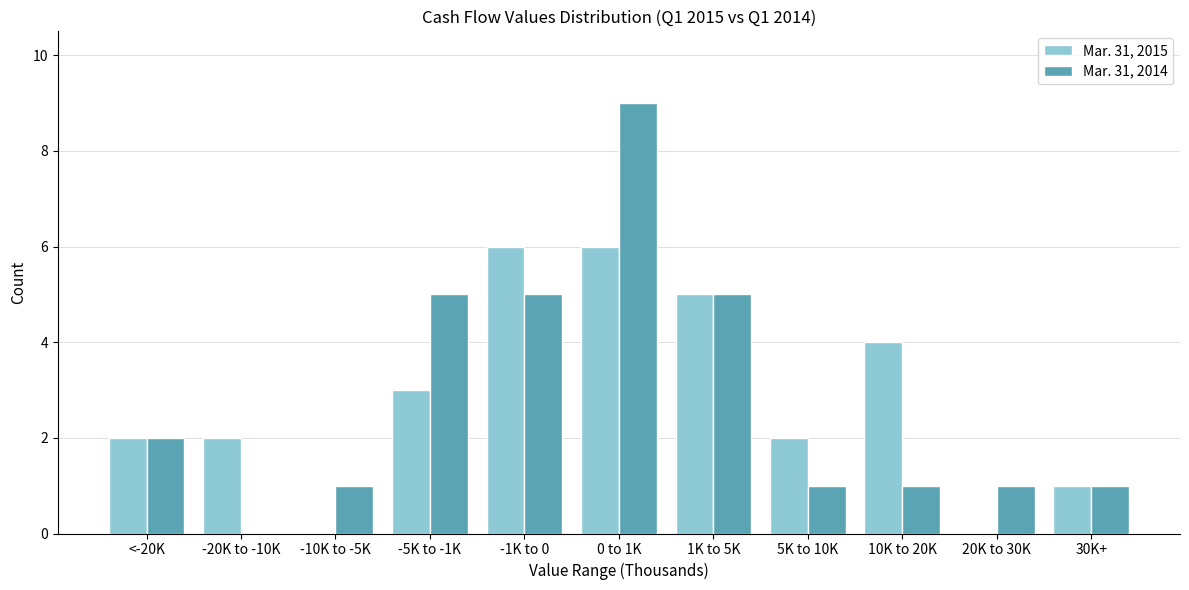

Reading left to right, list all the values displayed in this chart.

Mar. 31, 2015: <-20K=2	-20K to -10K=2	-10K to -5K=0	-5K to -1K=3	-1K to 0=6	0 to 1K=6	1K to 5K=5	5K to 10K=2	10K to 20K=4	20K to 30K=0	30K+=1
Mar. 31, 2014: <-20K=2	-20K to -10K=0	-10K to -5K=1	-5K to -1K=5	-1K to 0=5	0 to 1K=9	1K to 5K=5	5K to 10K=1	10K to 20K=1	20K to 30K=1	30K+=1